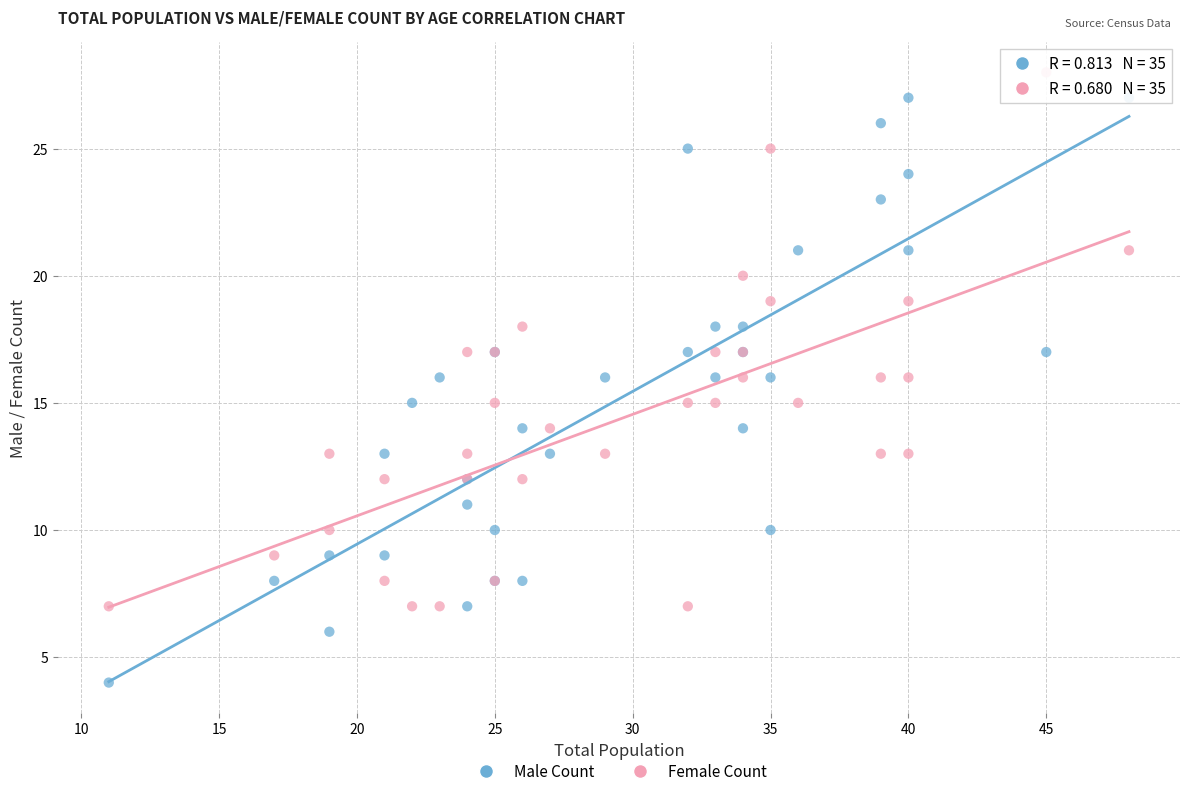

Which series contains the lowest Y value?

Male Count